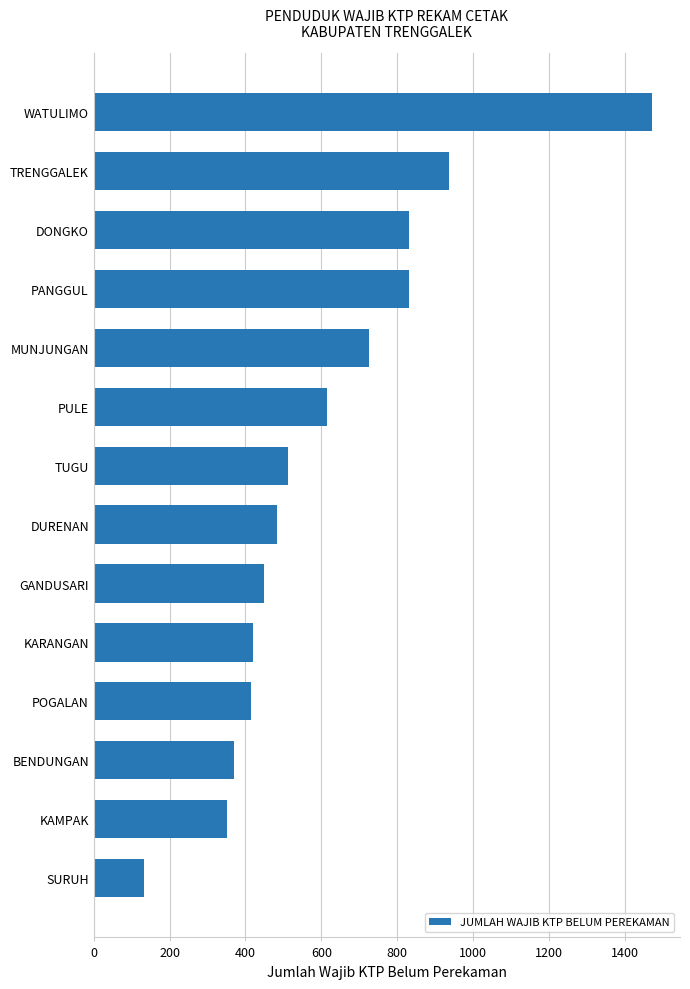

Which has a higher value, BENDUNGAN or MUNJUNGAN?

MUNJUNGAN